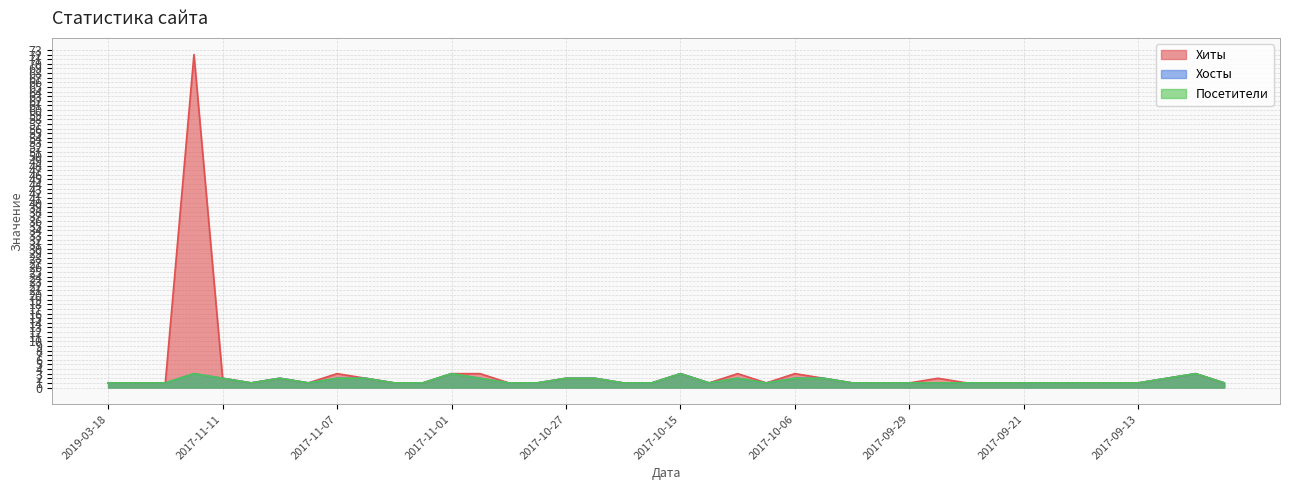

The Хиты series shows 0 at 2018-07-18. True or false?

False